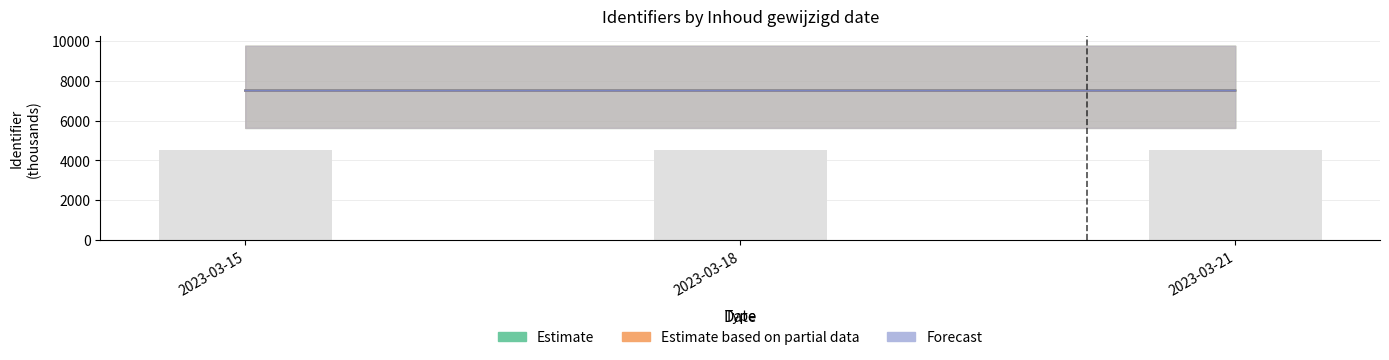

What are all the series names shown in the legend?

Estimate, Estimate based on partial data, Forecast